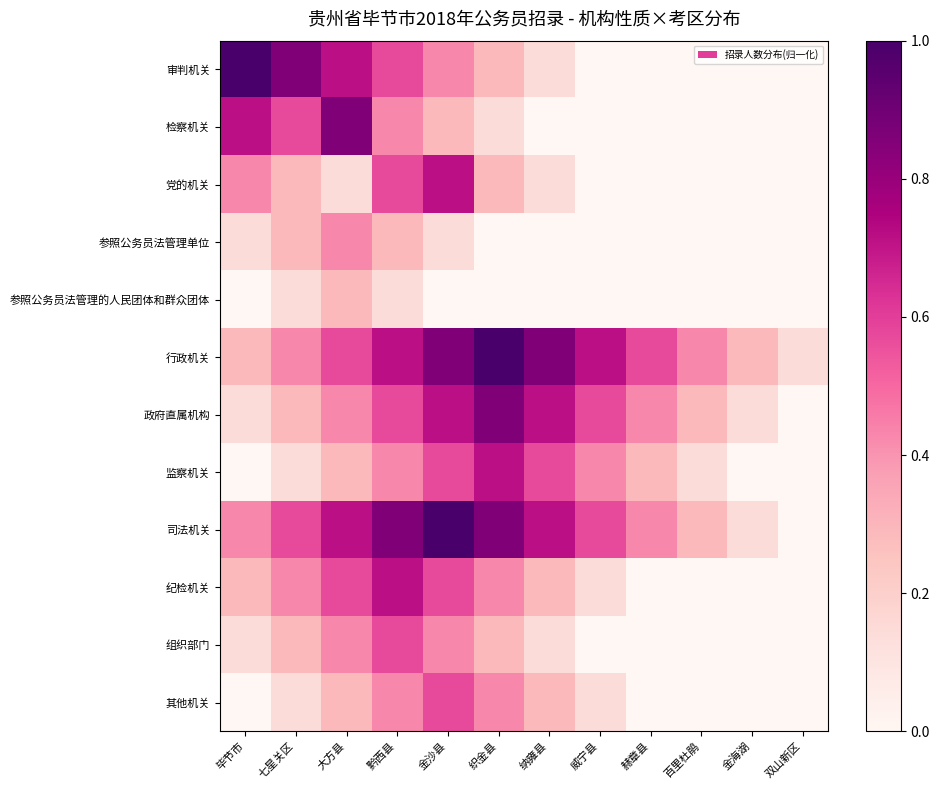

Which series has the largest range (max minus min)?

审判机关